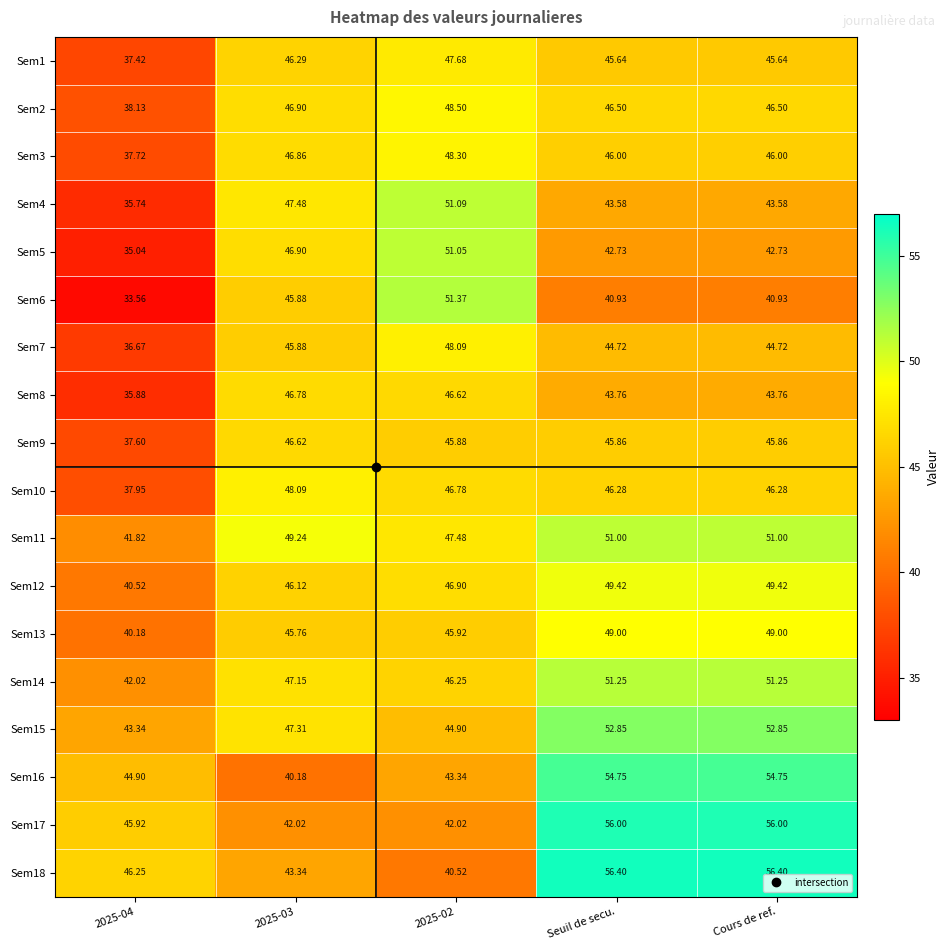

At 2025-02, list the series in order from smallest to largest.

Sem18, Sem17, Sem16, Sem15, Sem9, Sem13, Sem14, Sem8, Sem10, Sem12, Sem11, Sem1, Sem7, Sem3, Sem2, Sem5, Sem4, Sem6